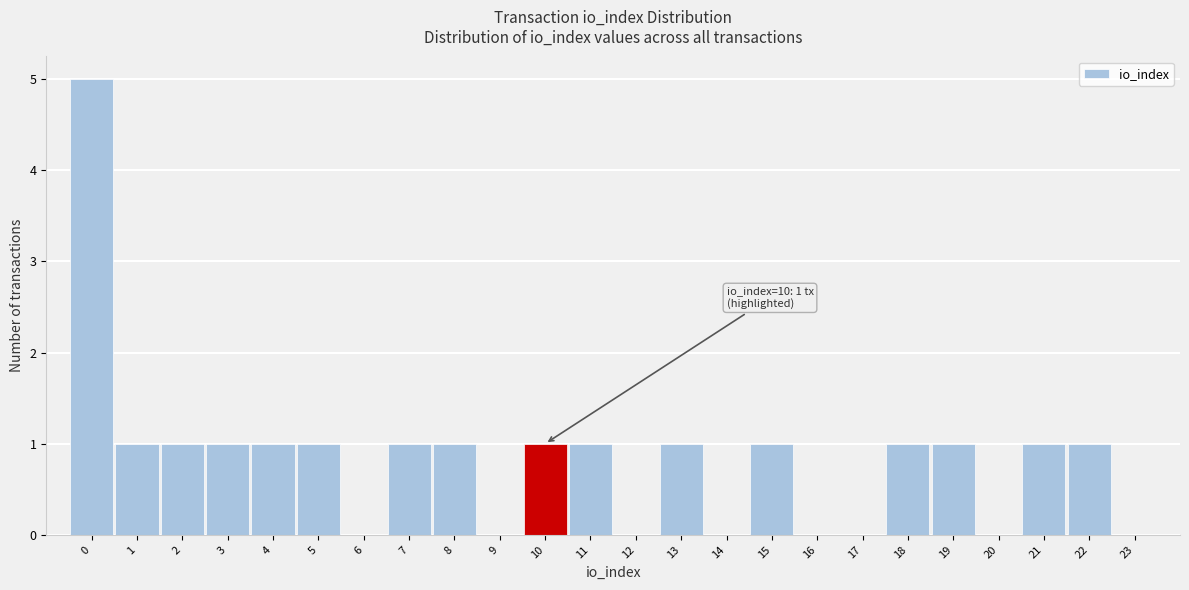

Over which range of the x-axis is the bar tallest?

-0.5 to 0.5